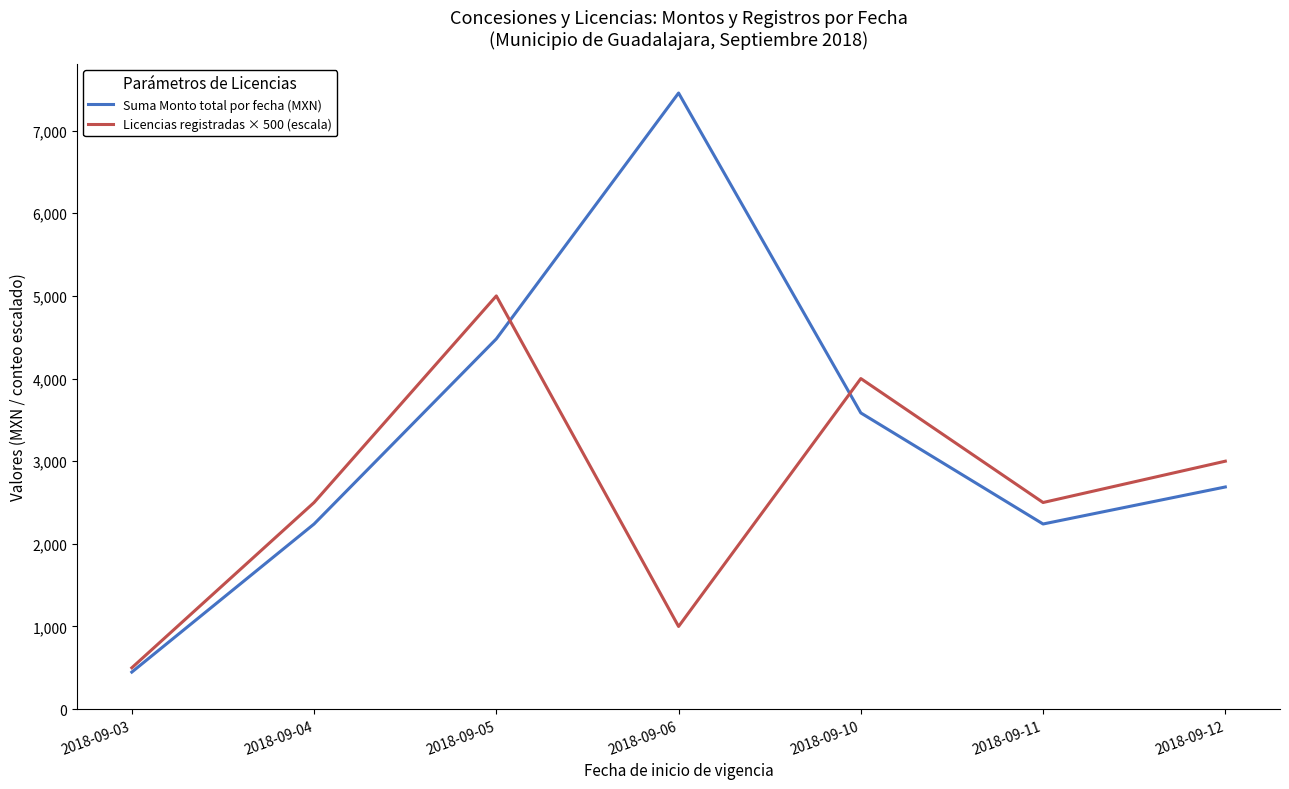

What is the spread (max minus min) of values at 2018-09-12?

312